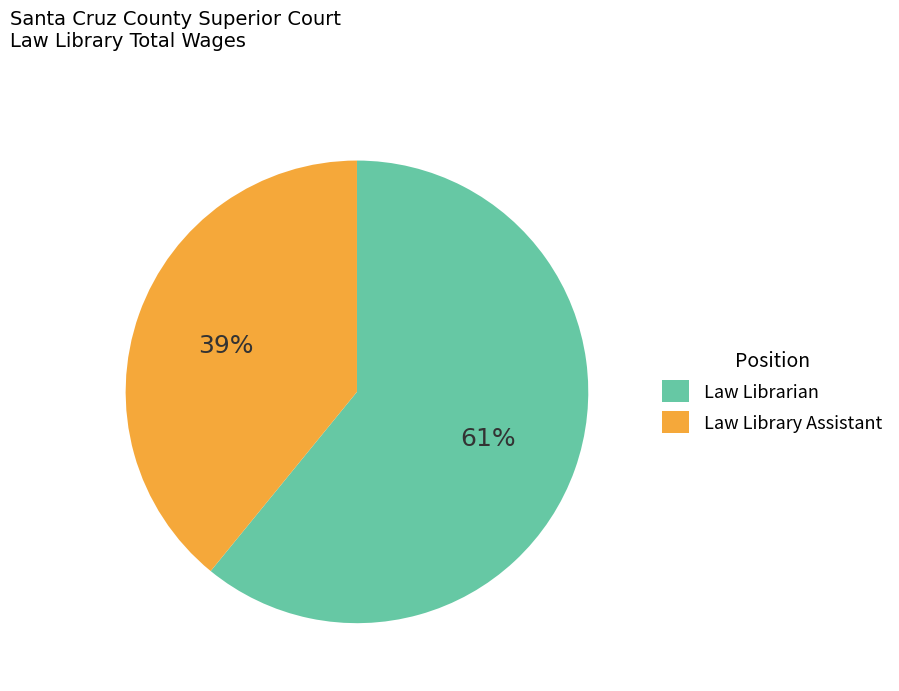

What percentage is the Law Library Assistant slice, to the nearest percent?

39%